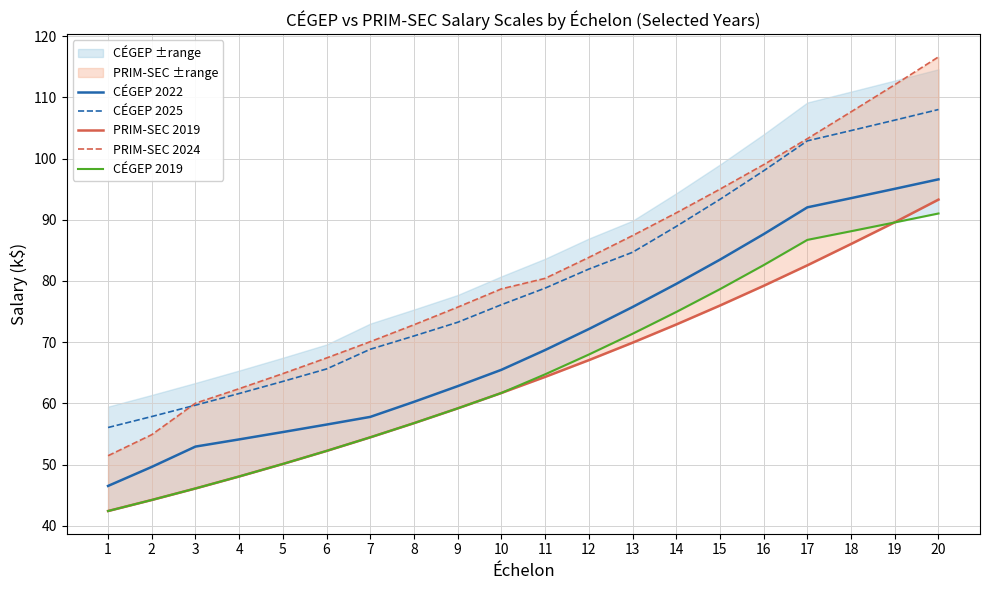

Rank the series at 19 from lowest to highest value.

CÉGEP 2019, PRIM-SEC 2019, CÉGEP 2022, CÉGEP 2025, PRIM-SEC 2024